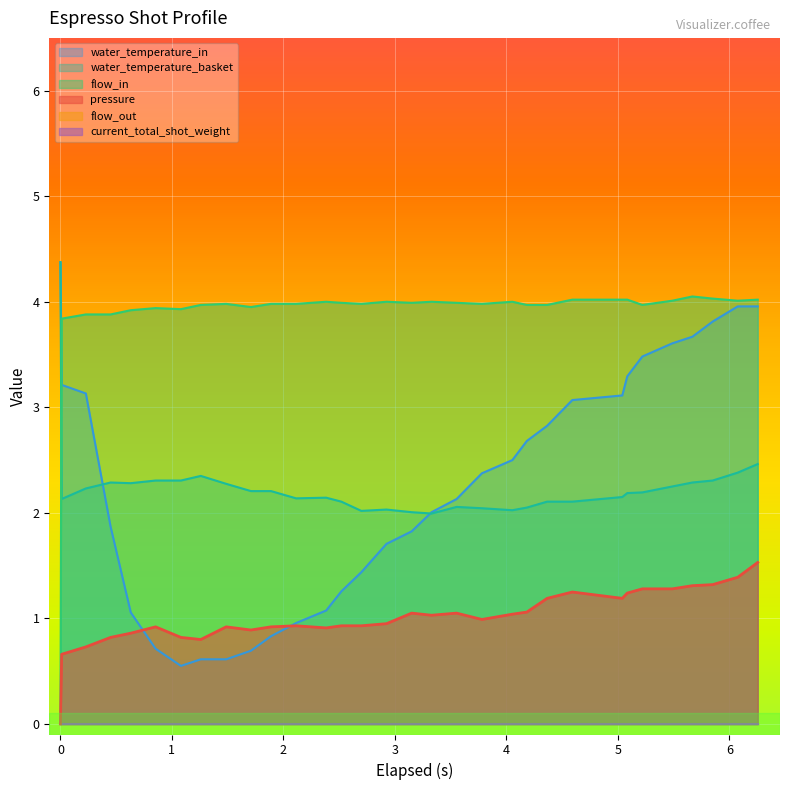

True or false: pressure and flow_in cross at least once.

False